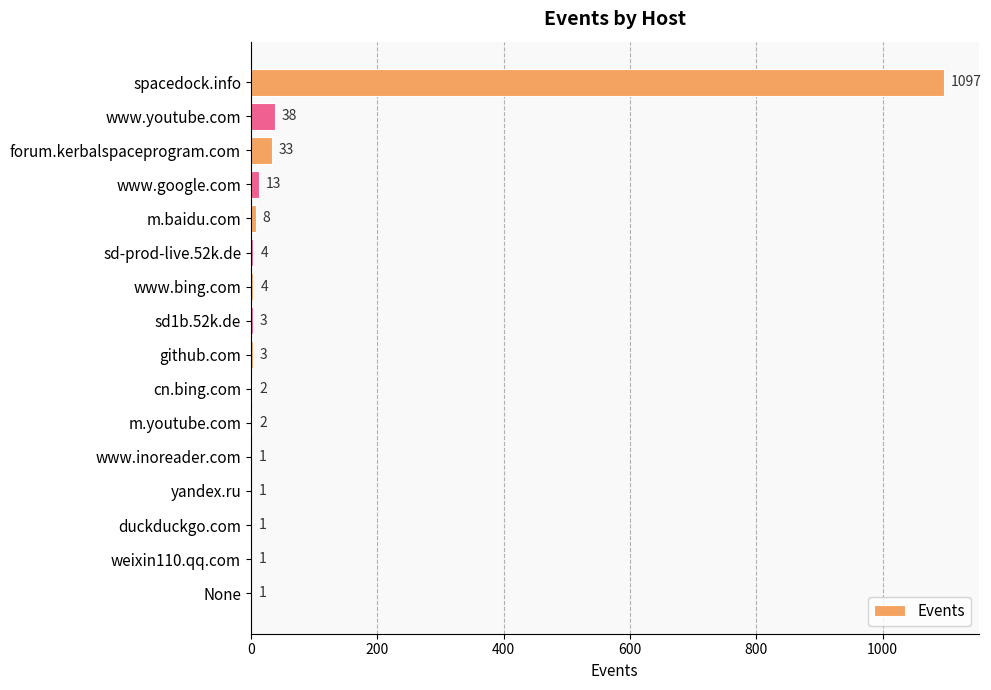

Approximately how many times larger is the value at duckduckgo.com compared to sd1b.52k.de?

0.3